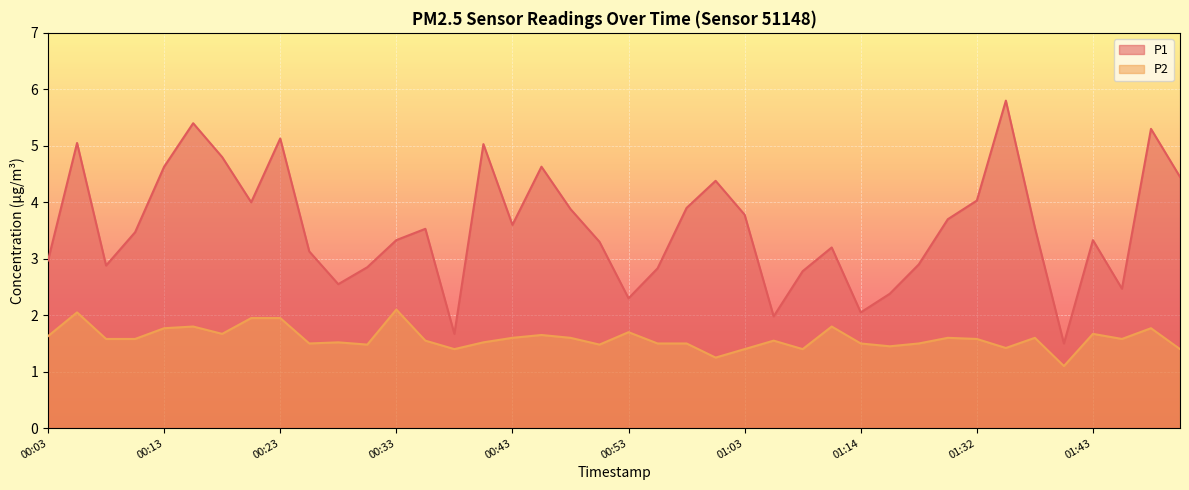

What is the difference between the highest and lowest values at 00:28?

1.0